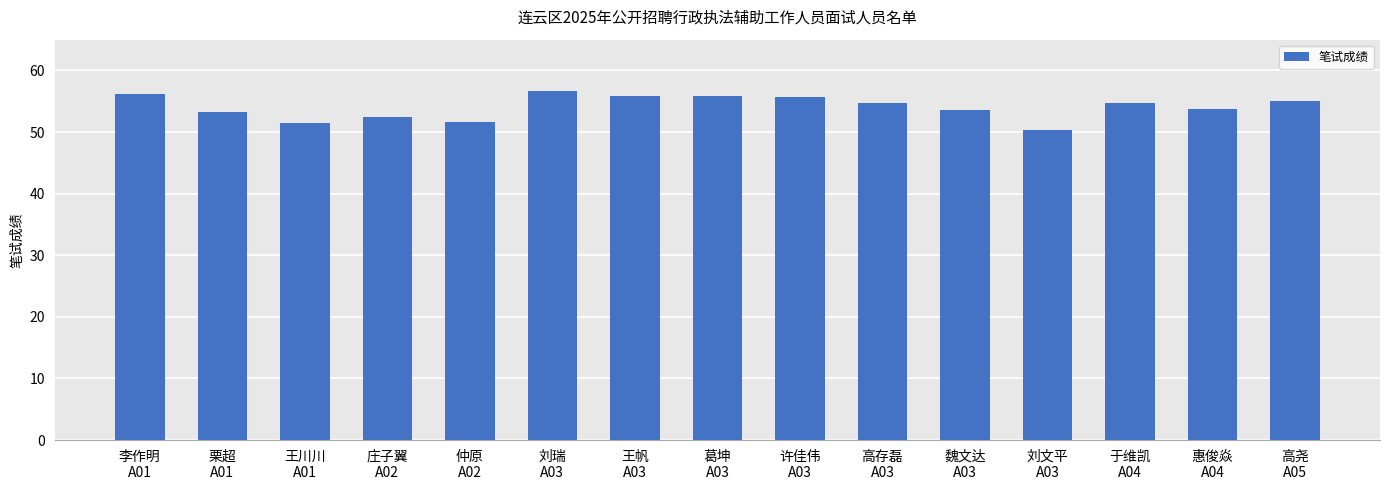

What is the average value?

54.1